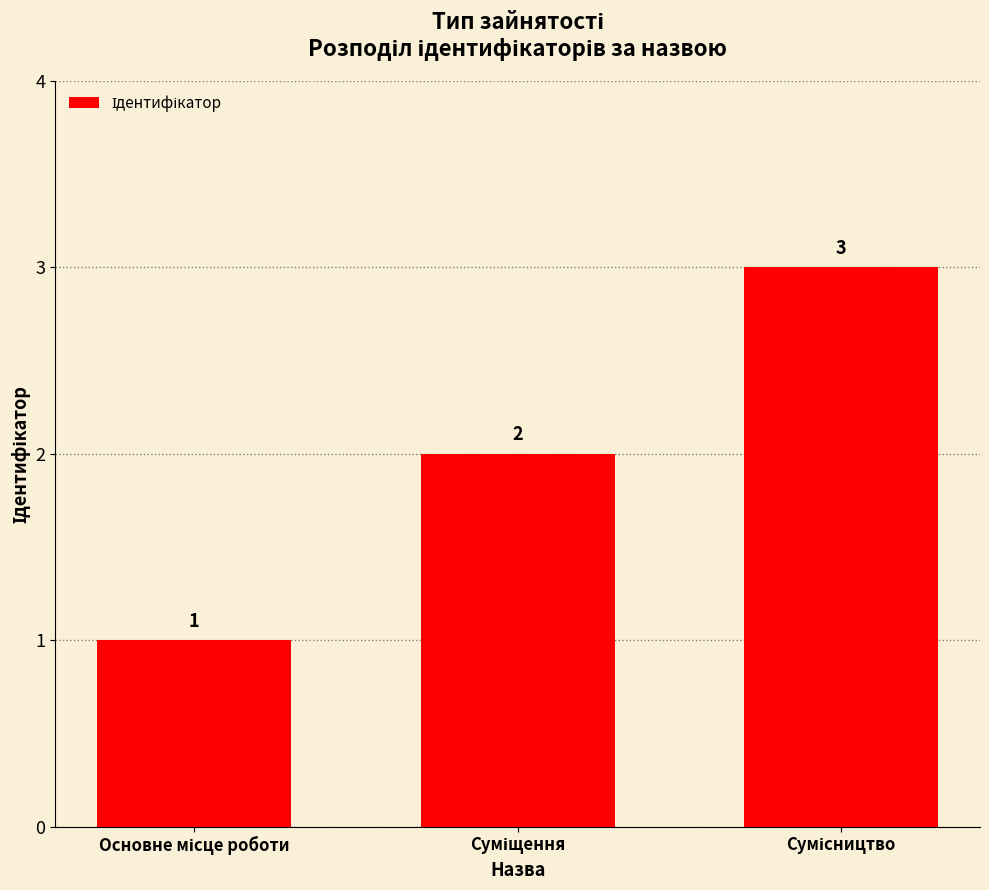

What is the greatest value displayed?

3